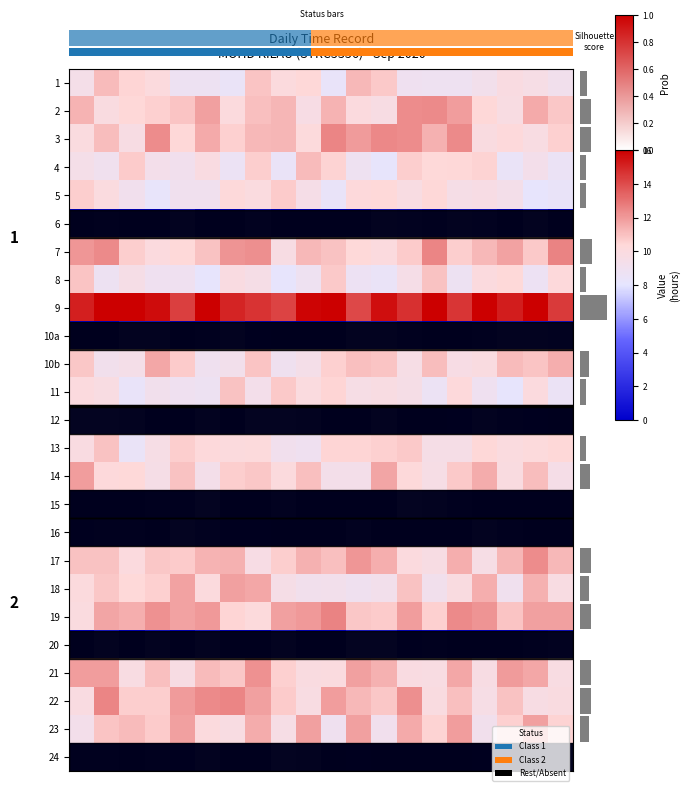

What is the minimum value for 19?

10.0